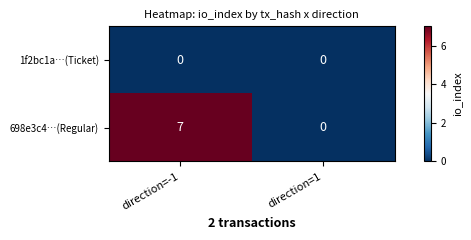

At which category is the sum across all series the highest?

direction=-1